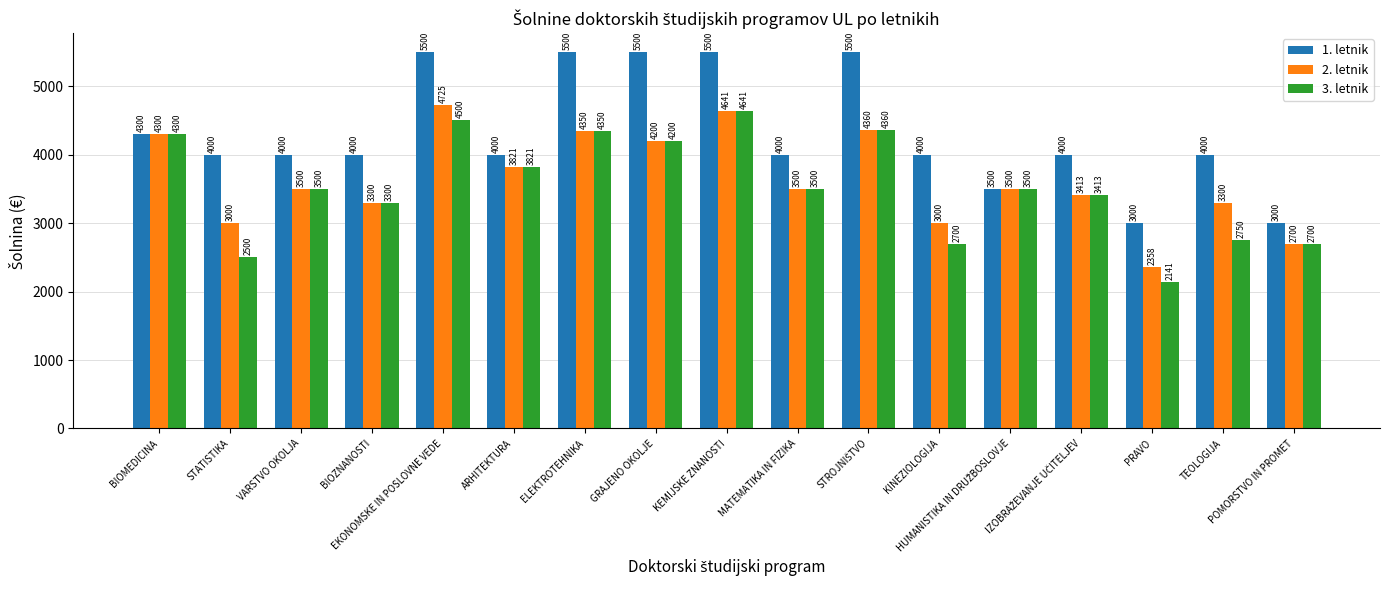

What is the total value across all series at GRAJENO OKOLJE?

13900.0